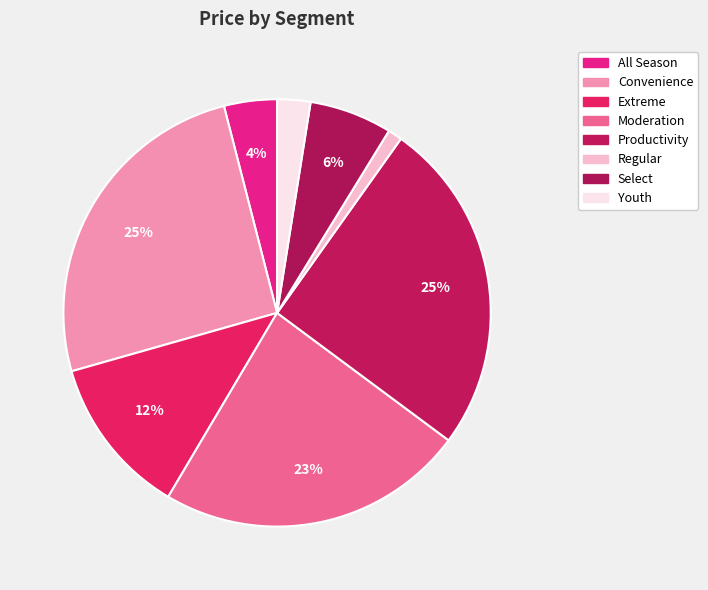

What percentage is NOT represented by Convenience?

74.6%